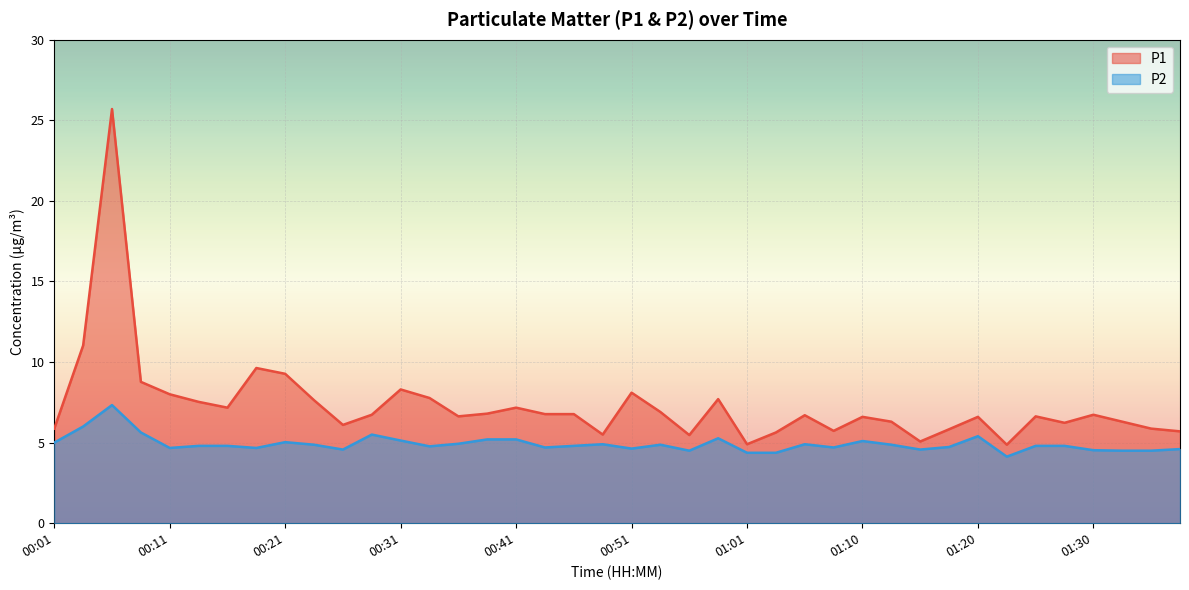

In P1, how many points are higher than both neighbors (excluding endpoints)?

11